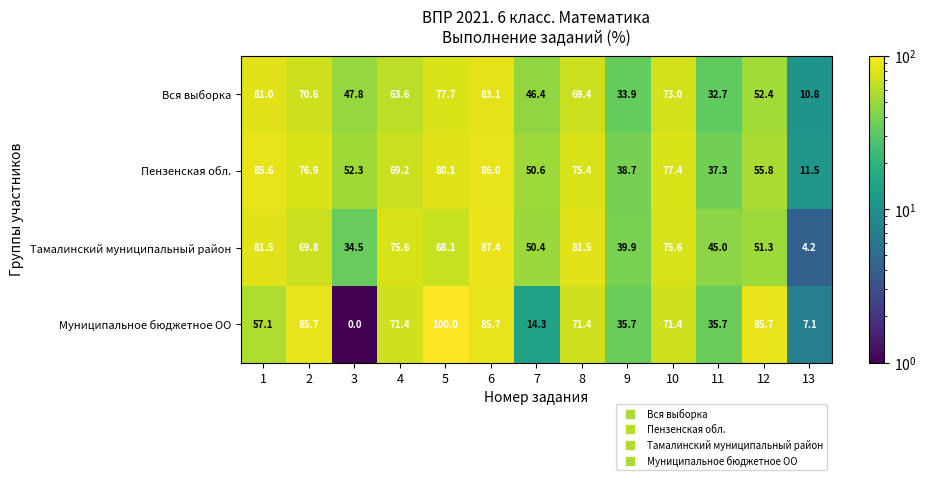

At which category is the sum across all series the highest?

6